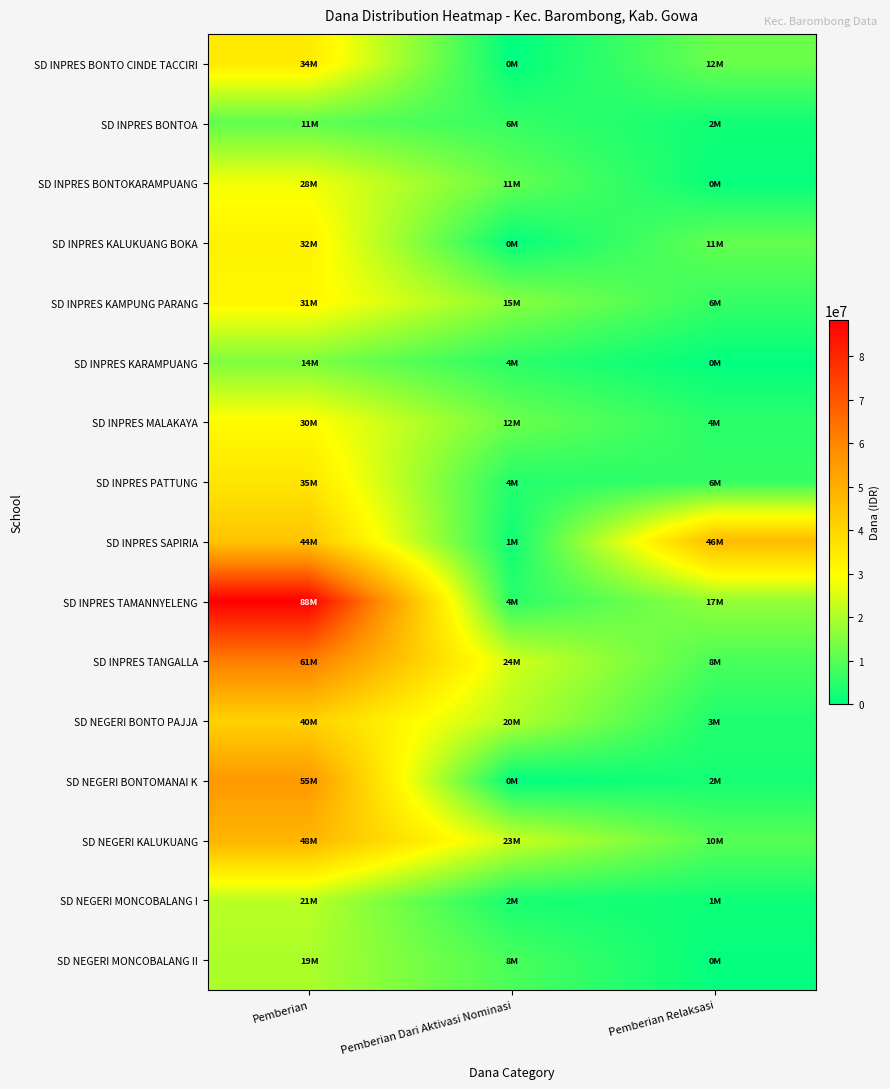

At which category is the sum across all series the highest?

Pemberian